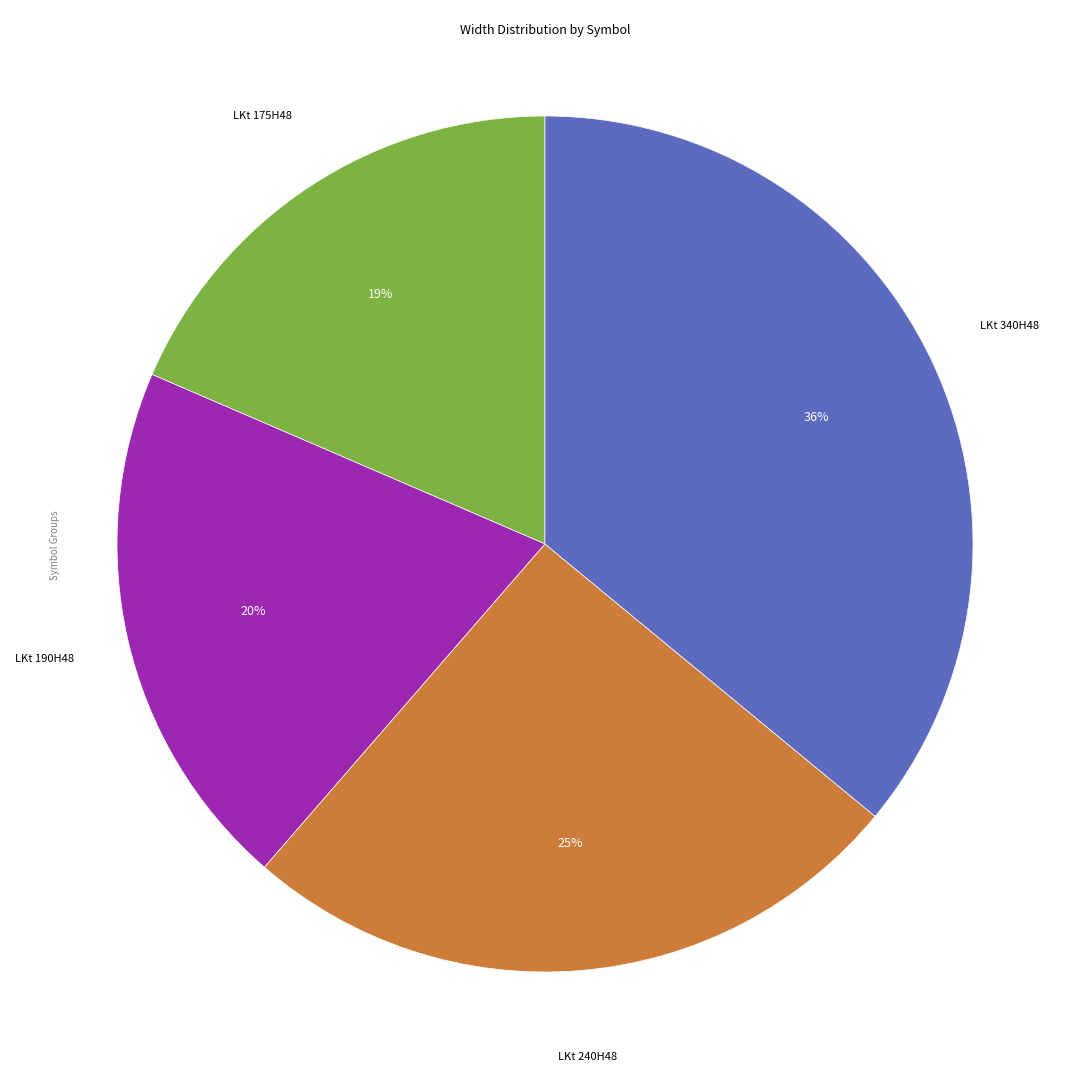

Does any single category account for the majority?

No